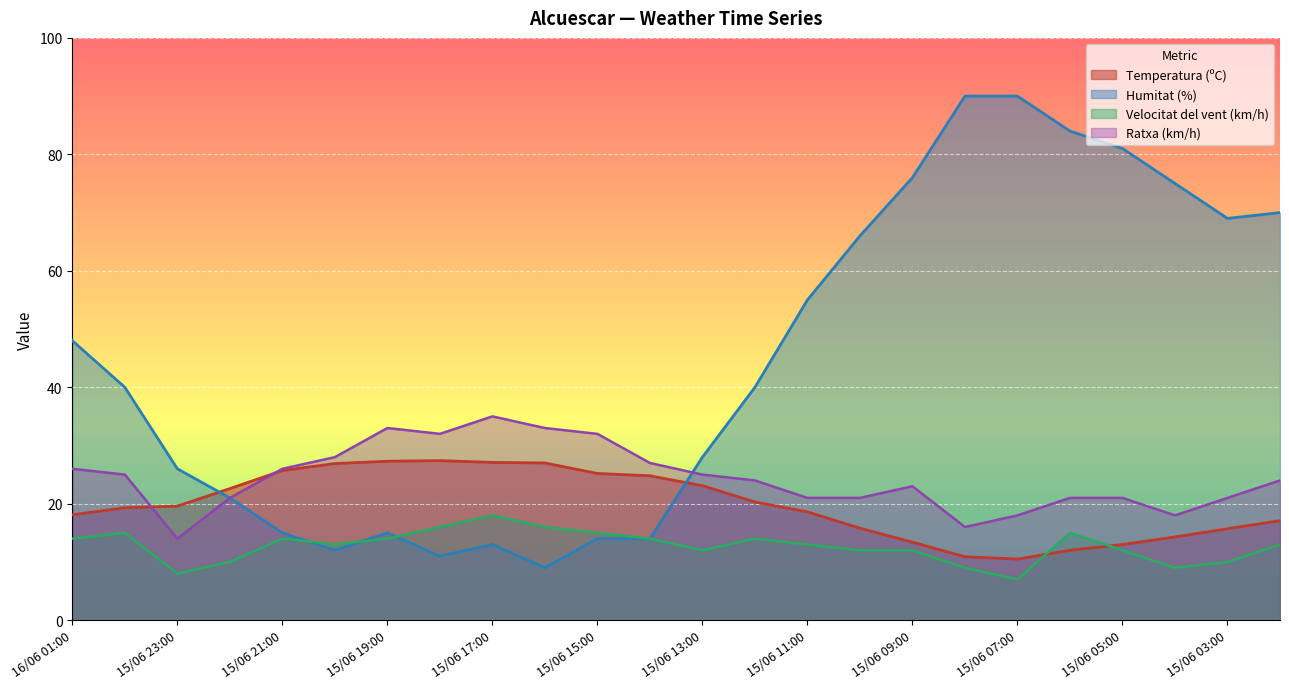

At which label is Temperatura (ºC) closest to 18?

16/06 01:00